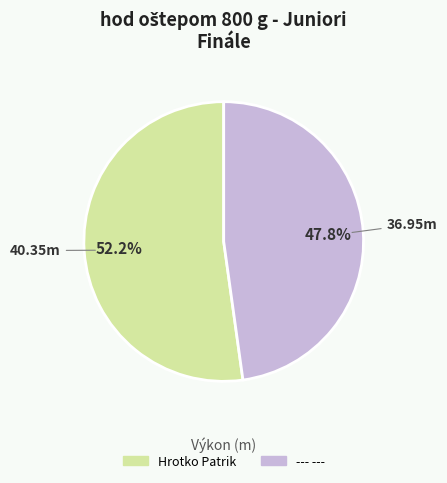

Count the number of slices in the pie.

2